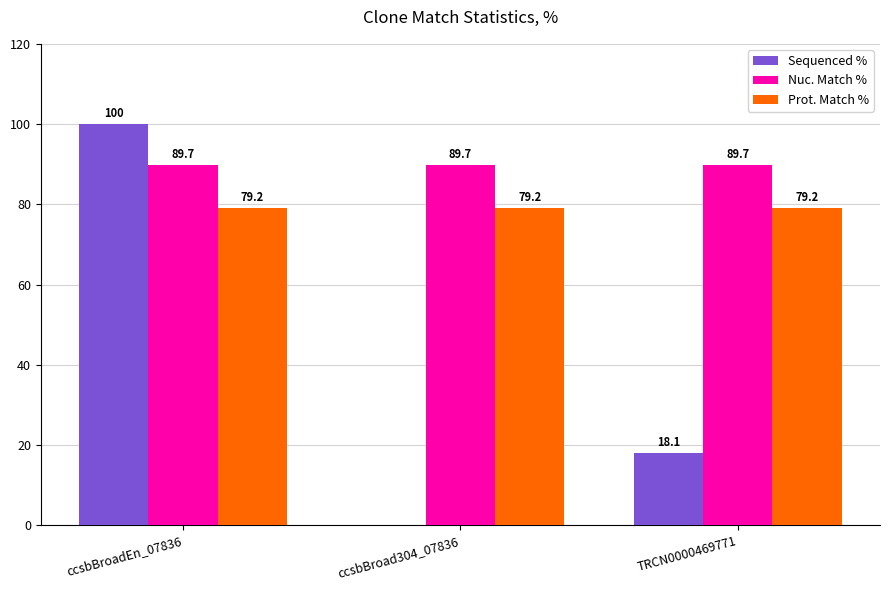

What is the maximum value shown in the chart?

100.0